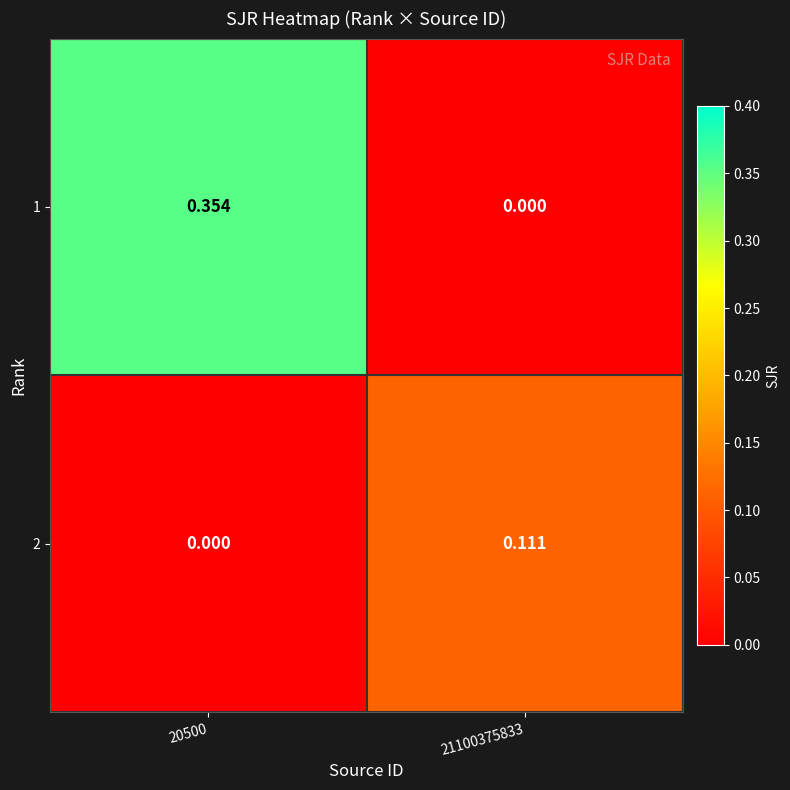

Is the value of 2 at 21100375833 greater than the value of 1 at 20500?

No